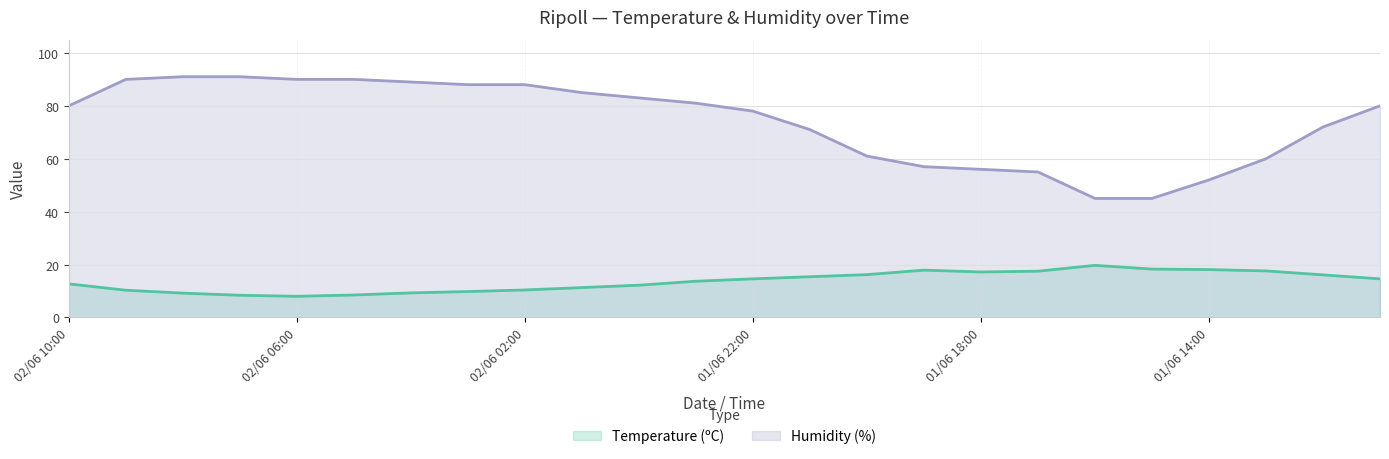

What is the difference between the Humidity (%) values at 02/06 07:00 and 01/06 14:00?

39.0